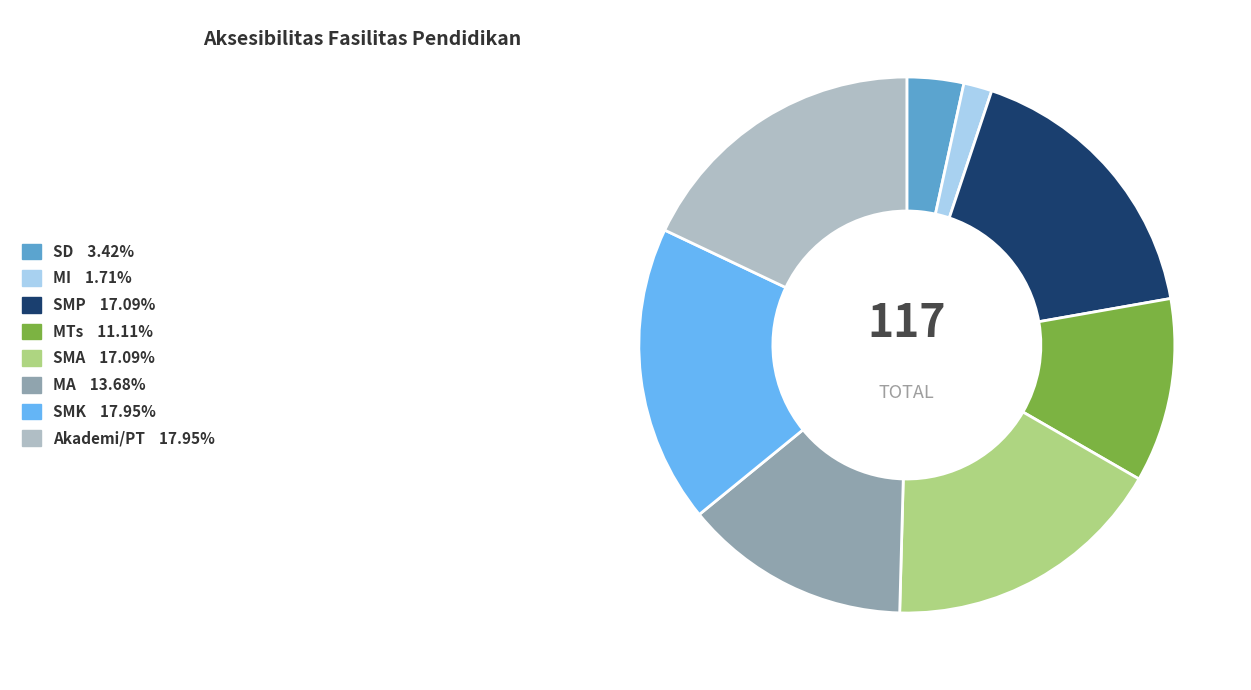

Does any single category account for the majority?

No